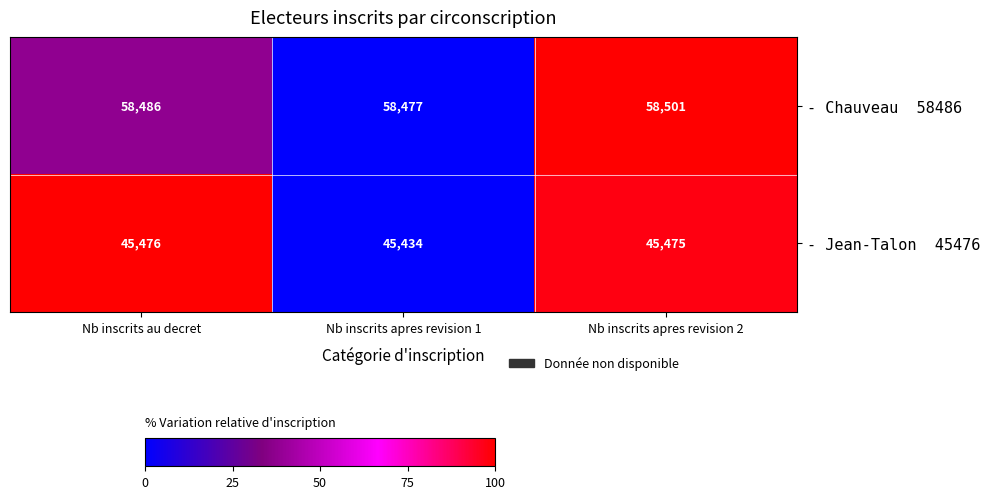

What is the difference between the highest and lowest values at Nb inscrits apres revision 2?

13026